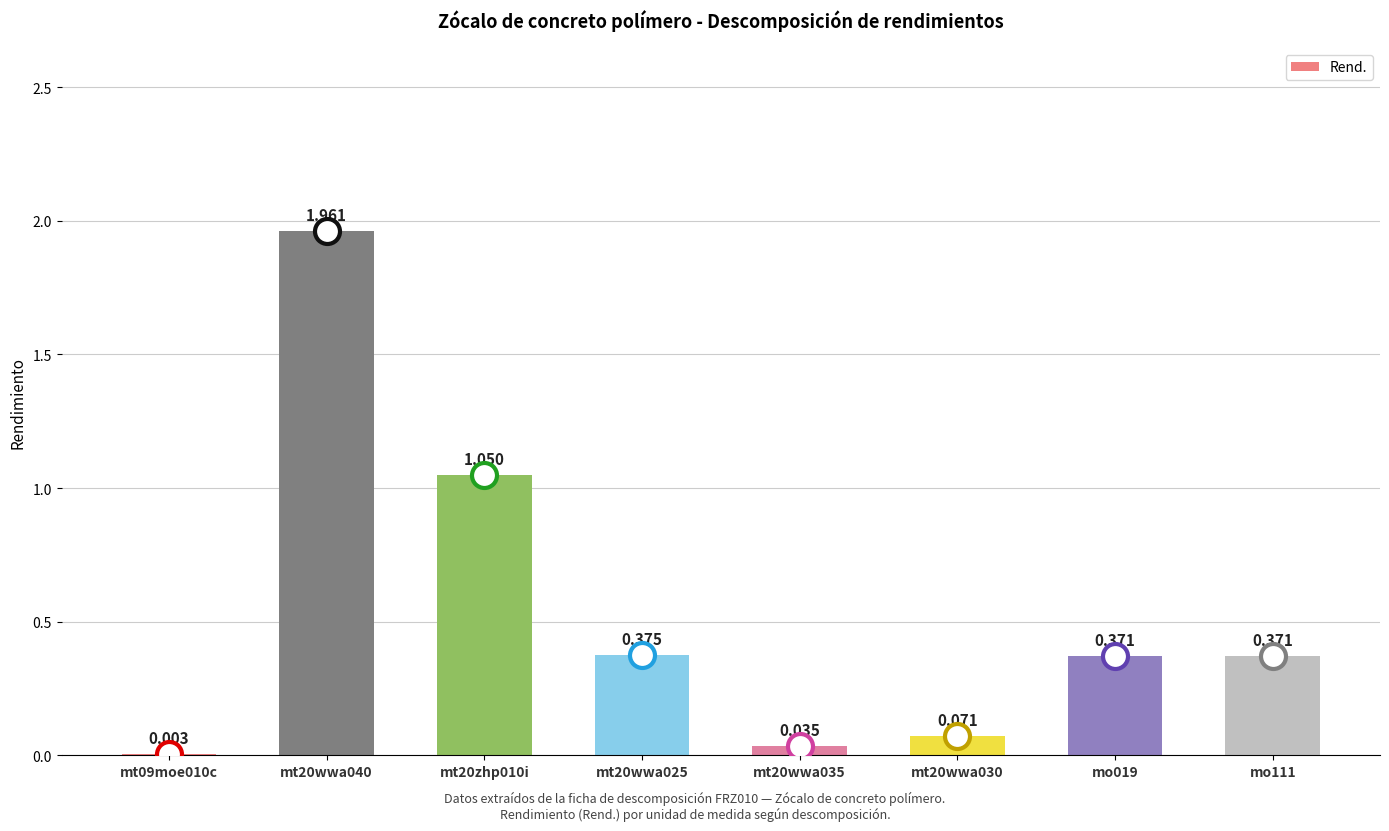

What is the change in value from mt20wwa040 to mt20wwa025?

-1.6